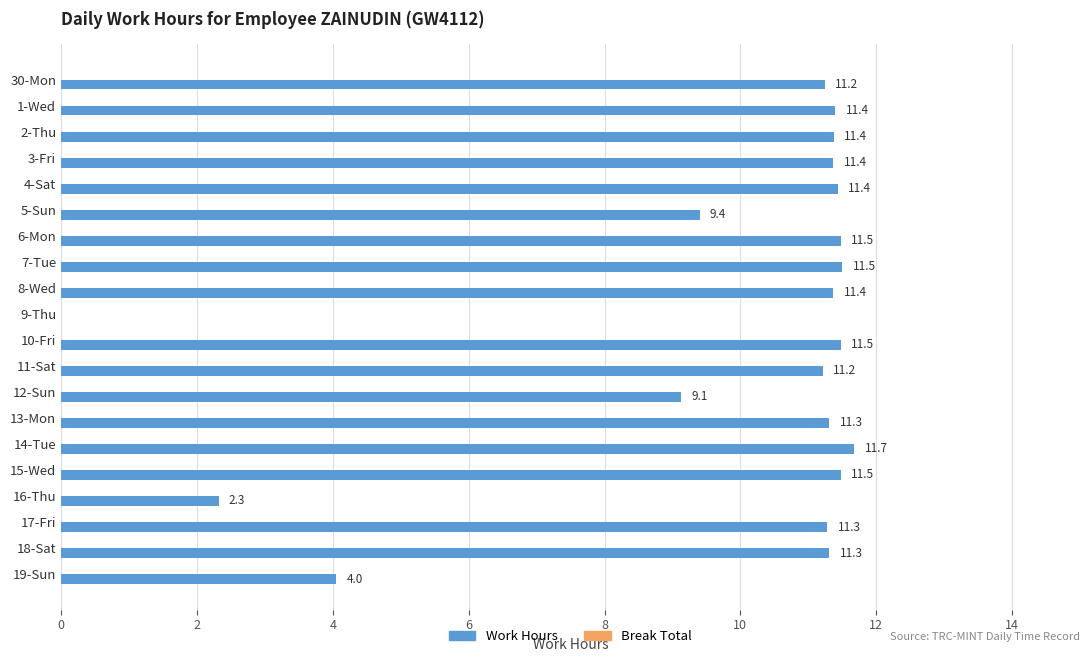

Where is the data nearest to the value 5?

19-Sun